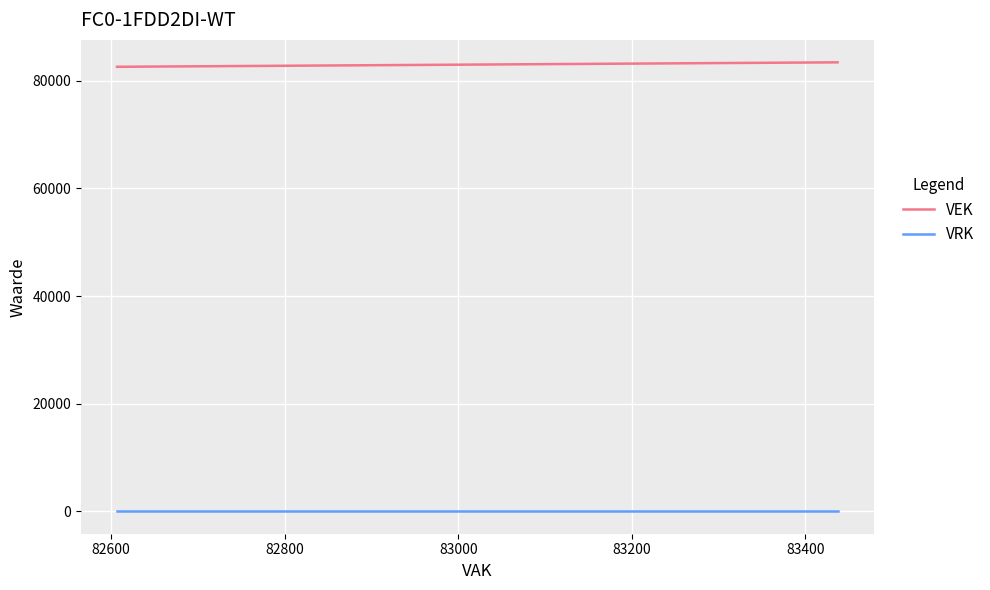

What are all the series names shown in the legend?

VEK, VRK